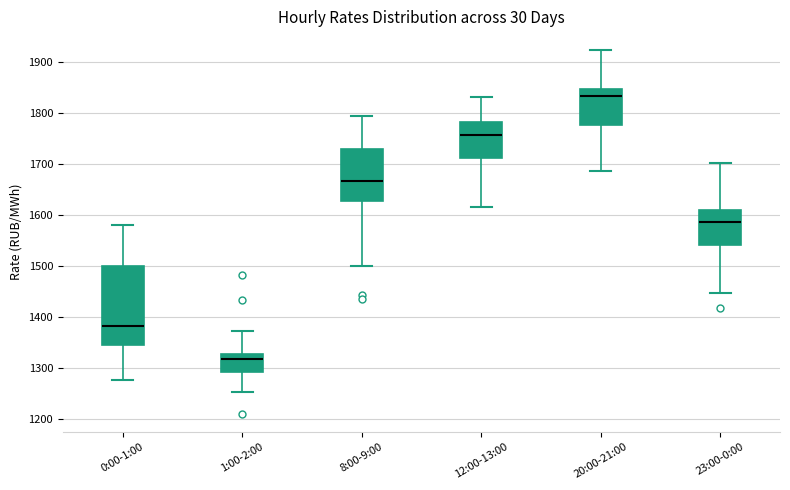

Reading left to right, read every box against the y-axis: the position of its median line, the range the box covers, and the ends of its whiskers. The values are not printed on the chart, so give them approximately, as read against the axis.

0:00-1:00: median 1380, box 1350 to 1500, whiskers 1280 to 1580
1:00-2:00: median 1320, box 1290 to 1330, whiskers 1250 to 1370
8:00-9:00: median 1670, box 1630 to 1730, whiskers 1500 to 1790
12:00-13:00: median 1760, box 1710 to 1780, whiskers 1620 to 1830
20:00-21:00: median 1830, box 1780 to 1850, whiskers 1690 to 1920
23:00-0:00: median 1590, box 1540 to 1610, whiskers 1450 to 1700